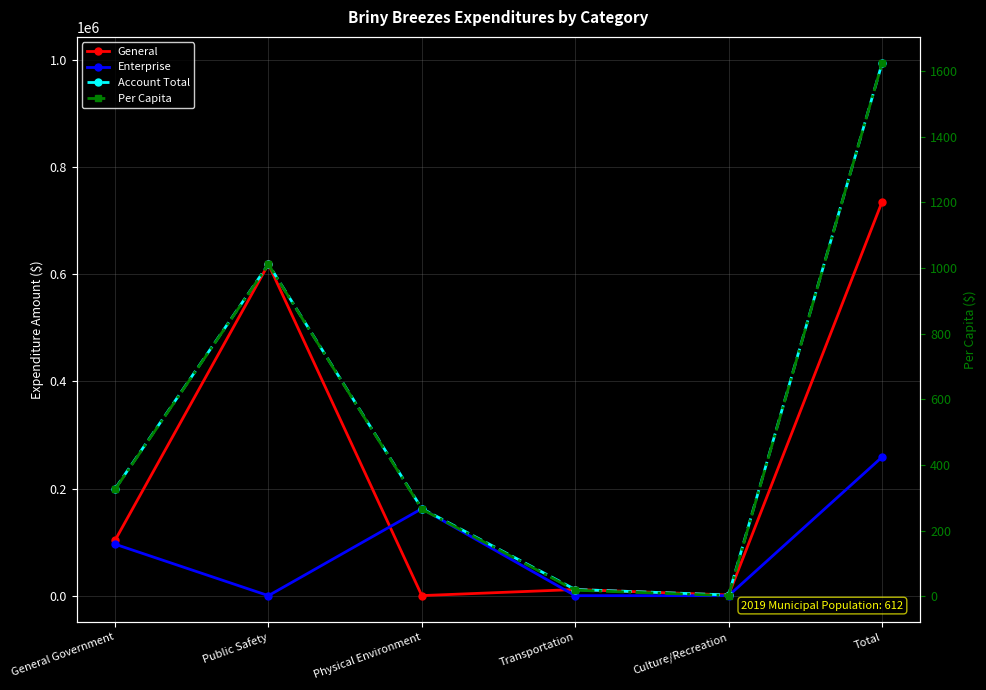

At how many categories does at least one series exceed 302331?

2